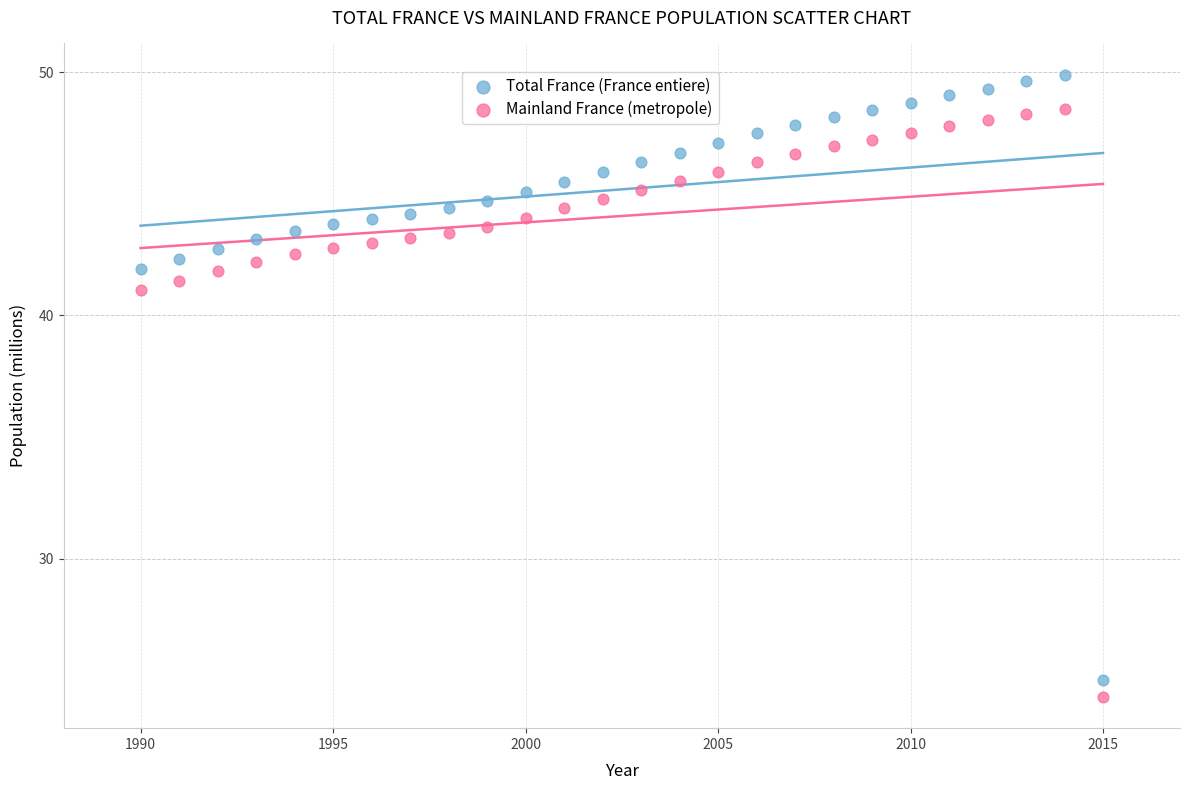

Which series has the widest spread of Y values?

Total France (France entiere)